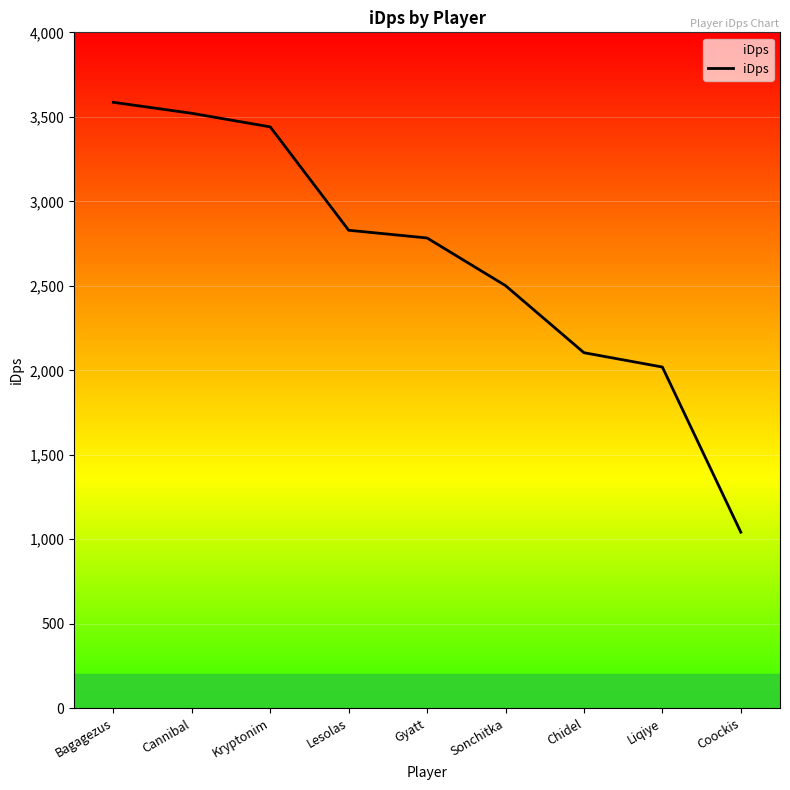

List the labels in order of value, largest first.

Bagagezus, Cannibal, Kryptonim, Lesolas, Gyatt, Sonchitka, Chidel, Liqiye, Coockis